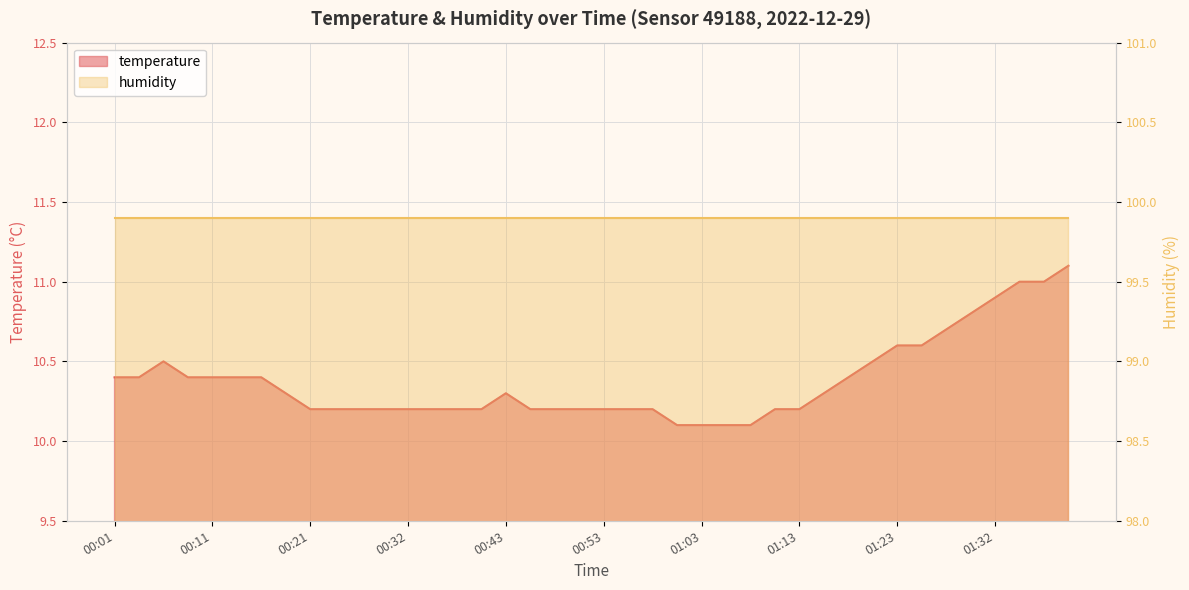

What is the difference between the second highest and second lowest values?

0.9